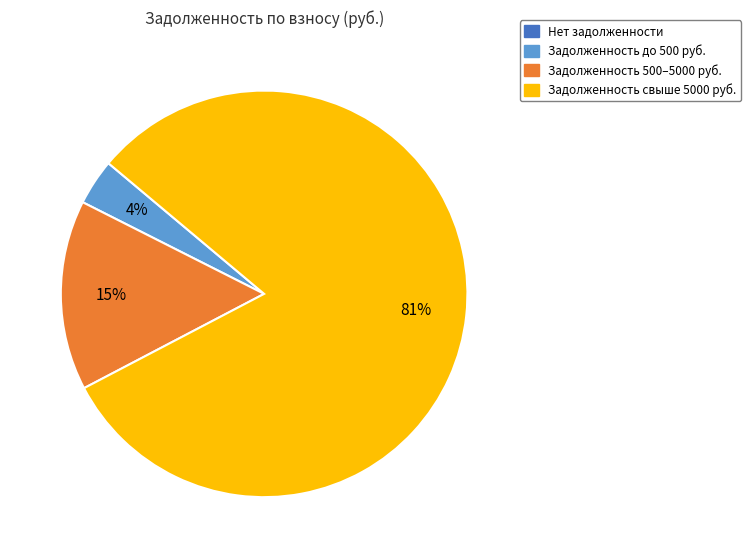

Is it true that Задолженность свыше 5000 руб. is 81% of the pie?

True